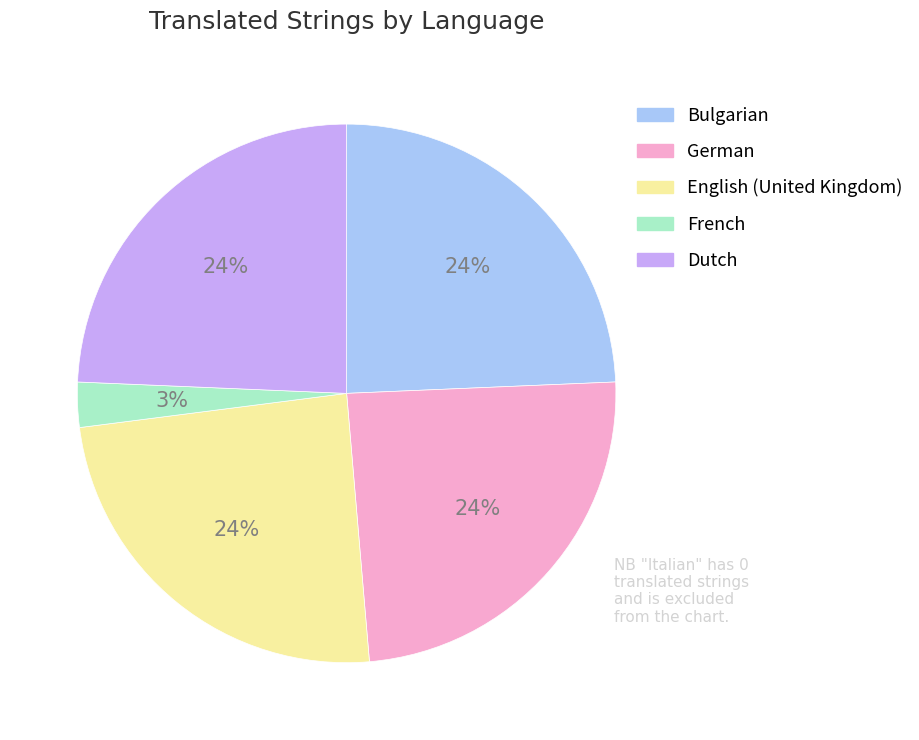

Is there any slice that represents more than half of the pie?

No